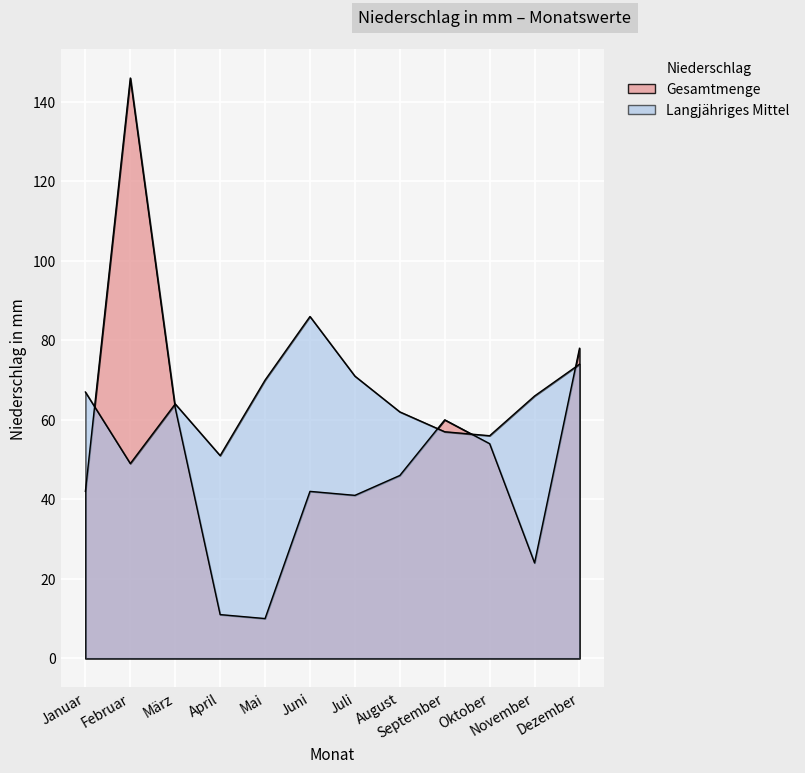

Reading right to left, transcribe all the data shown in this chart.

Gesamtmenge: 78	24	54	60	46	41	42	10	11	63	146	42
Langjähriges Mittel: 74	66	56	57	62	71	86	70	51	64	49	67